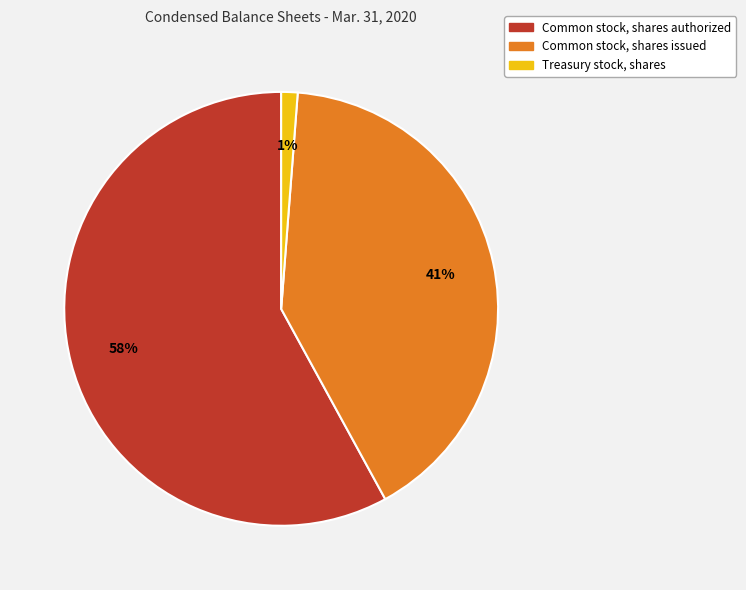

What is the largest slice in the pie chart?

Common stock, shares authorized